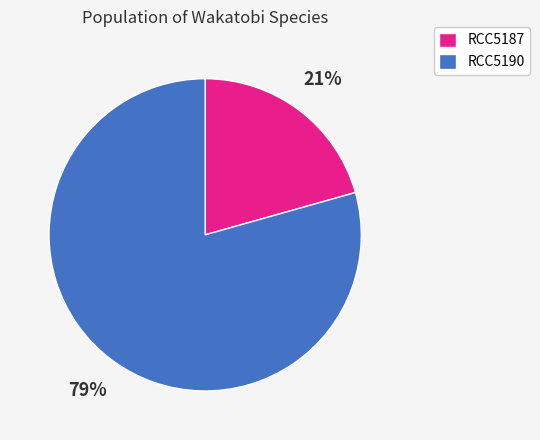

Is it true that RCC5190 is 79% of the pie?

True